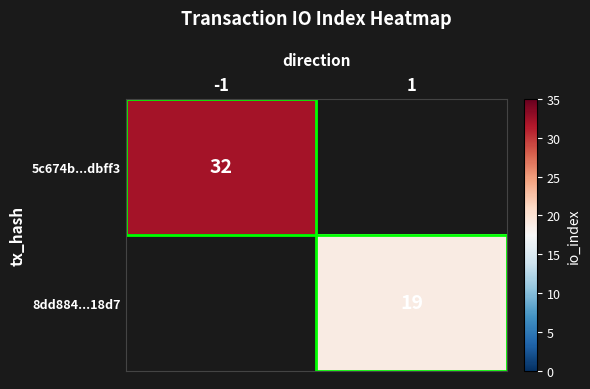

The value of 5c674b...dbff3 at -1 is 43. True or false?

False